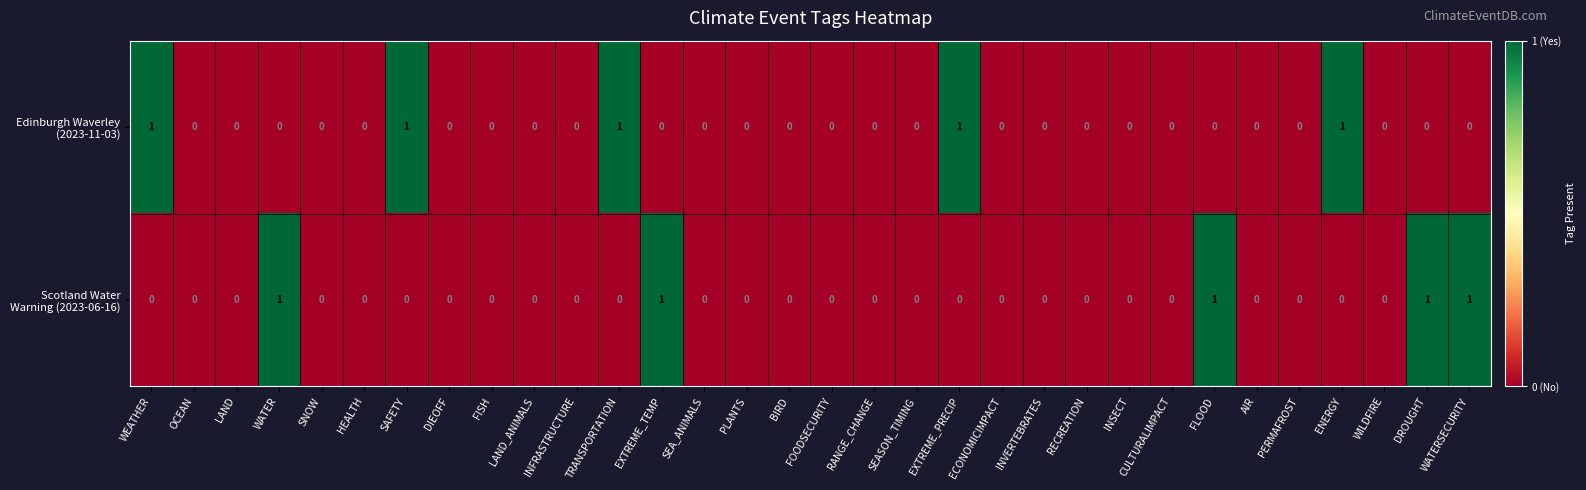

How many data points does each series have?

32